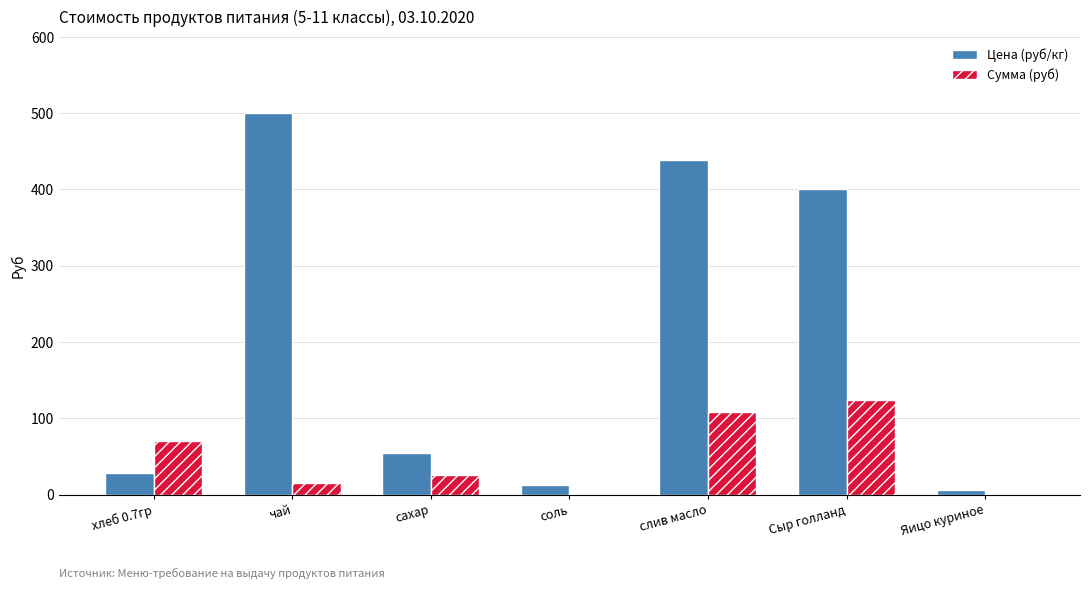

What is the average value of the Цена (руб/кг) series?

205.7